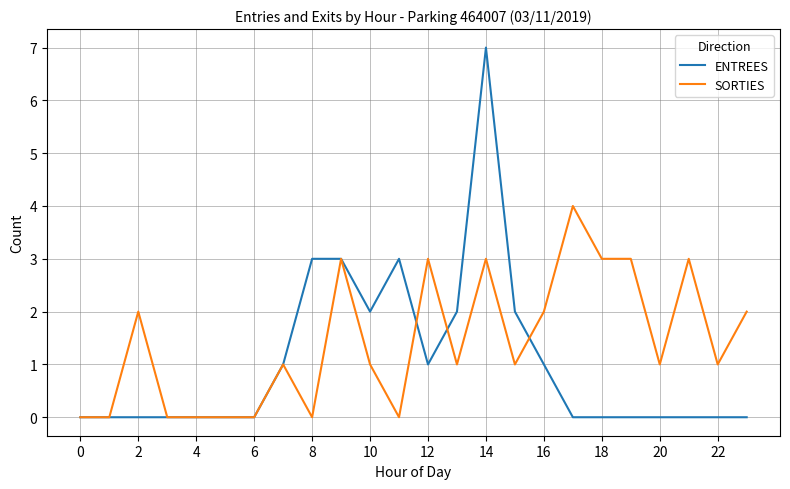

True or false: SORTIES has more than 2 points higher than both neighbors.

True